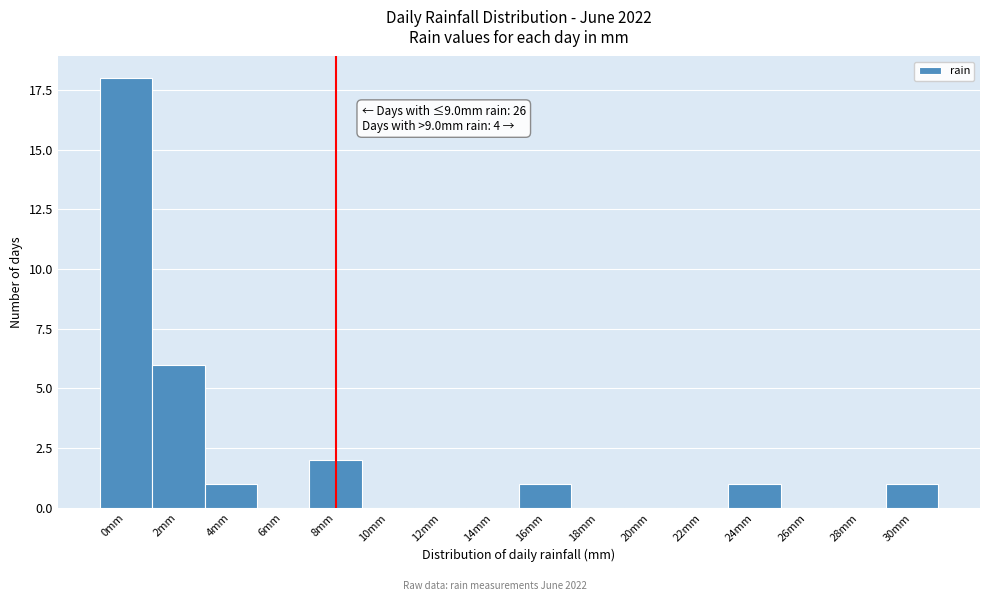

Reading left to right, list all the values displayed in this chart.

0mm=18	2mm=6	4mm=1	6mm=0	8mm=2	10mm=0	12mm=0	14mm=0	16mm=1	18mm=0	20mm=0	22mm=0	24mm=1	26mm=0	28mm=0	30mm=1